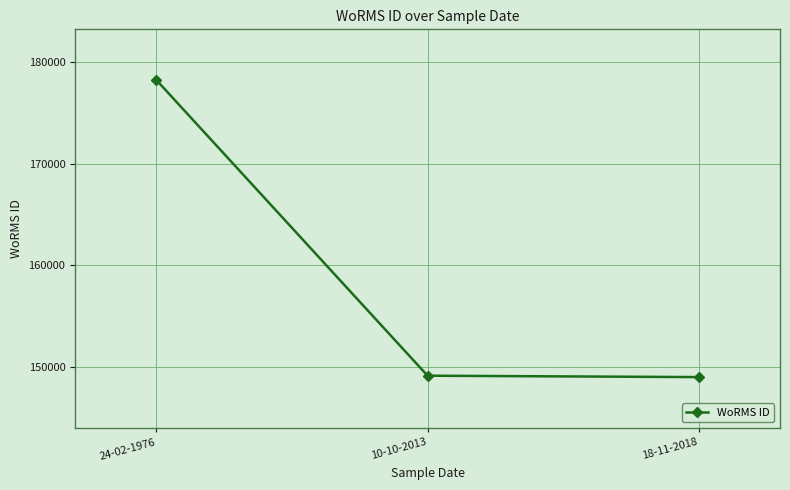

At which label does the data first exceed 149123?

24-02-1976